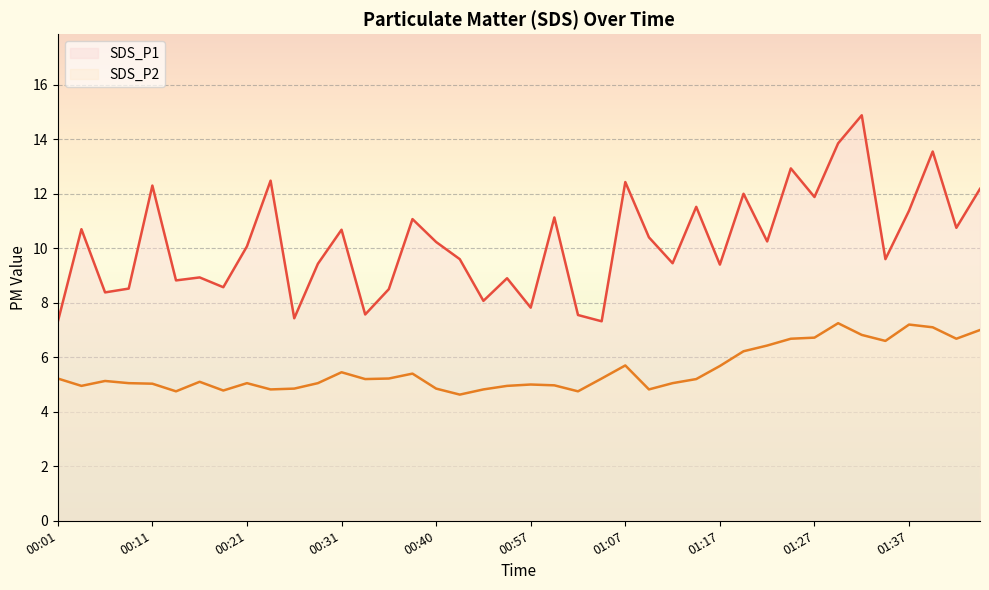

What are all the series names shown in the legend?

SDS_P1 line, SDS_P2 line